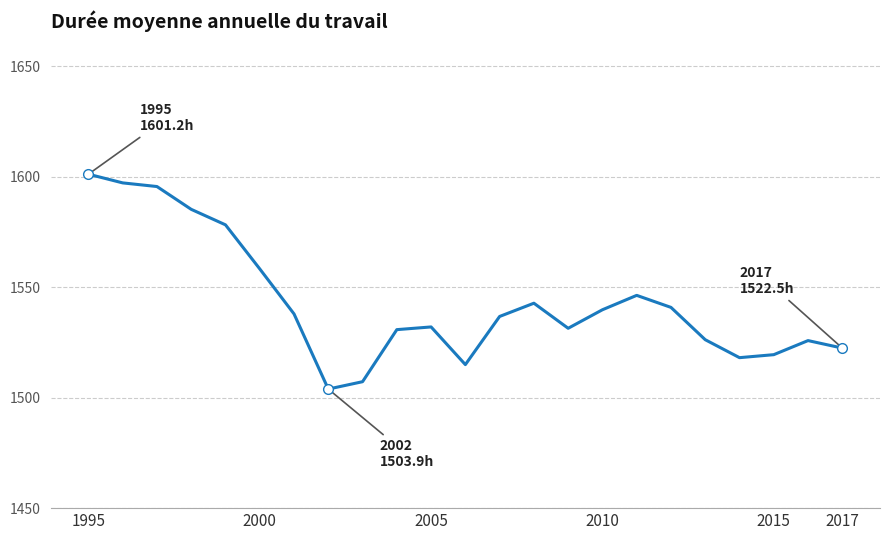

What is the maximum value shown in the chart?

1601.2